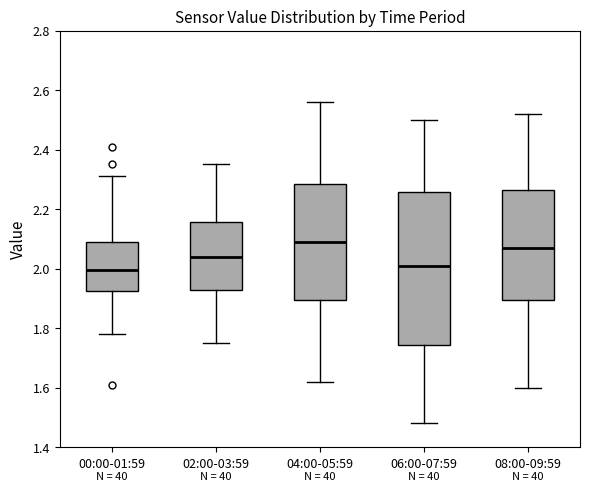

Where does the median line of the box for 08:00-09:59 sit on the y-axis? The values are not printed on the chart, so give them approximately, as read against the axis.

2.08